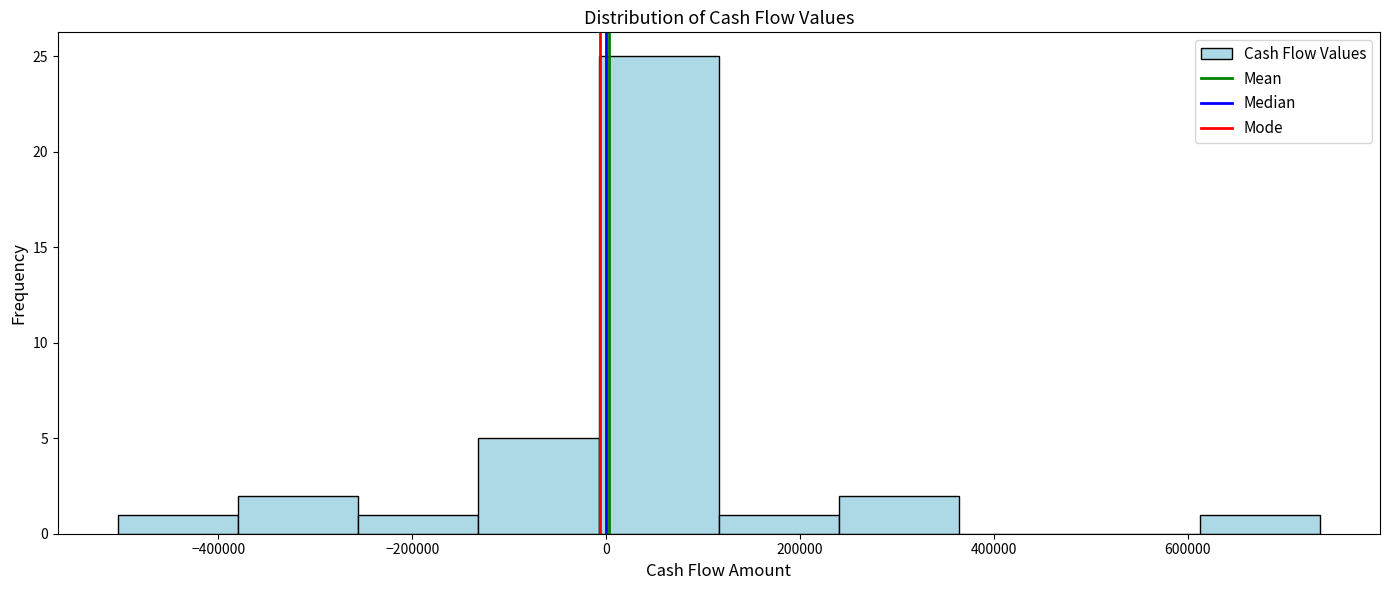

How tall is the bar that spans -380000 to -260000 on the x-axis? Neither the bar edges nor the heights are printed on the chart, so give them approximately, as read against the axes.

2